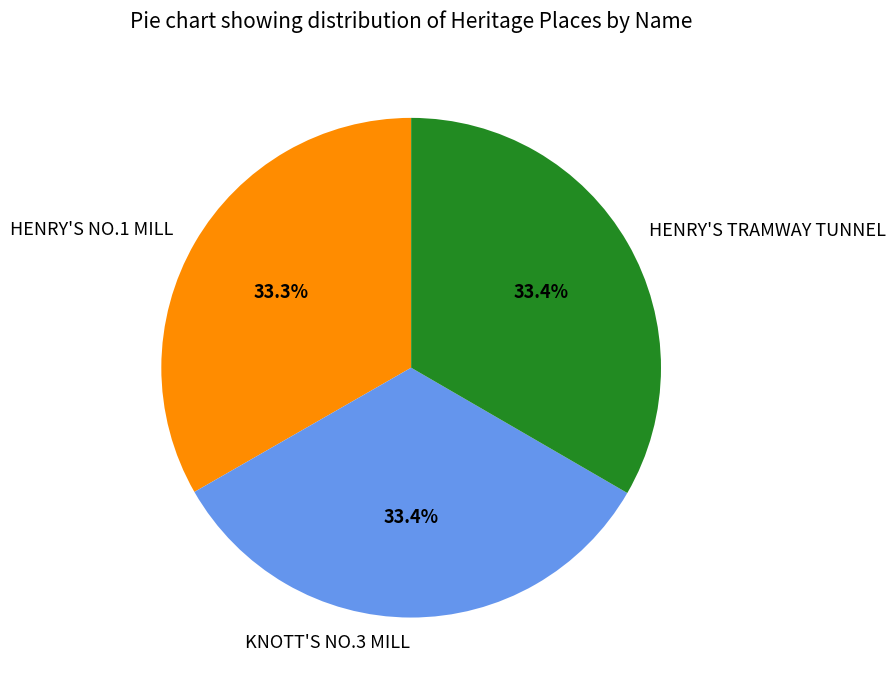

Is the sum of KNOTT'S NO.3 MILL and HENRY'S NO.1 MILL greater than half?

Yes